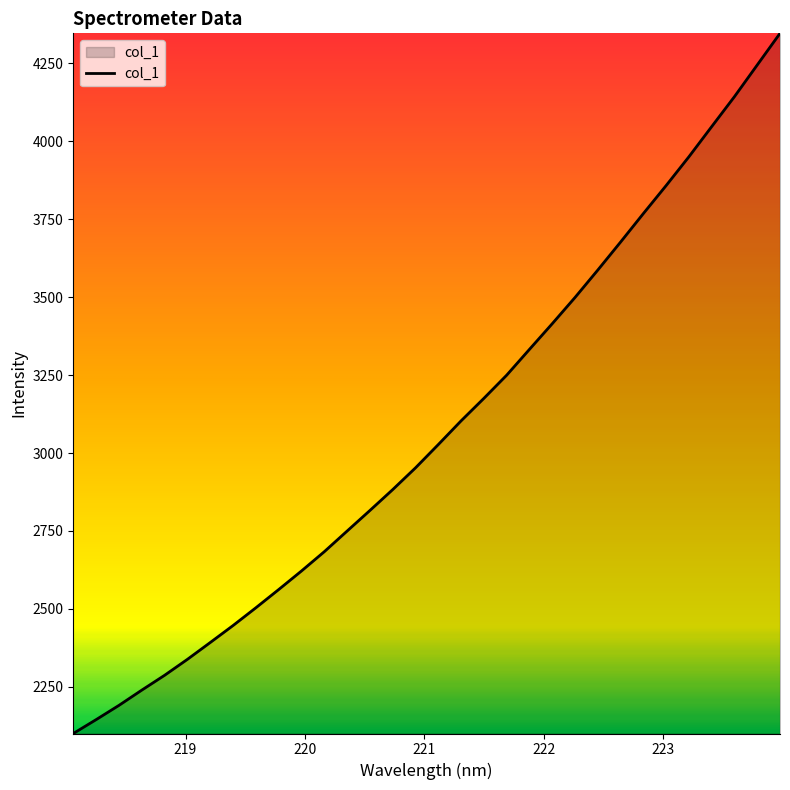

What is the difference between the maximum and minimum values?

2245.8